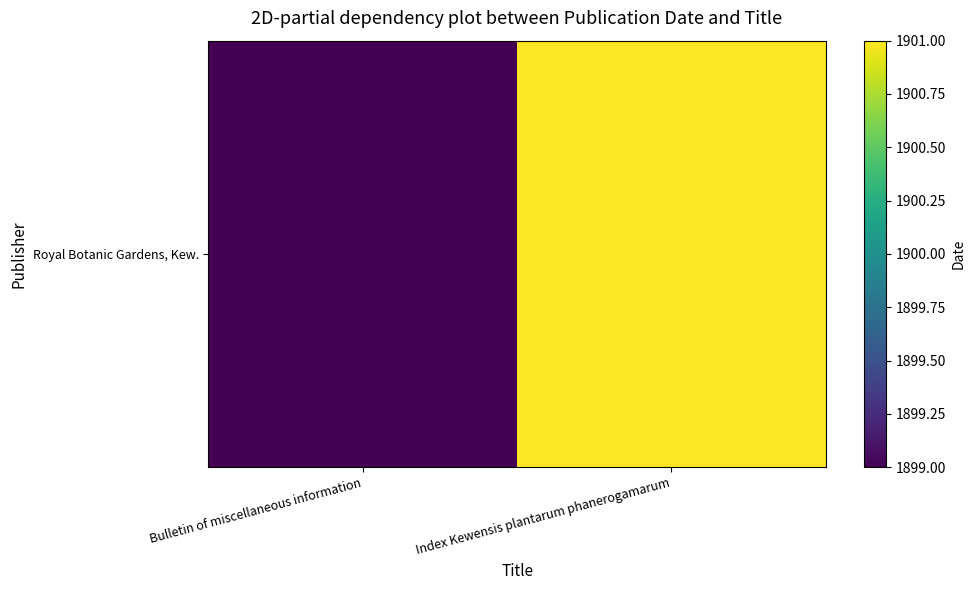

What is the greatest value displayed?

1901